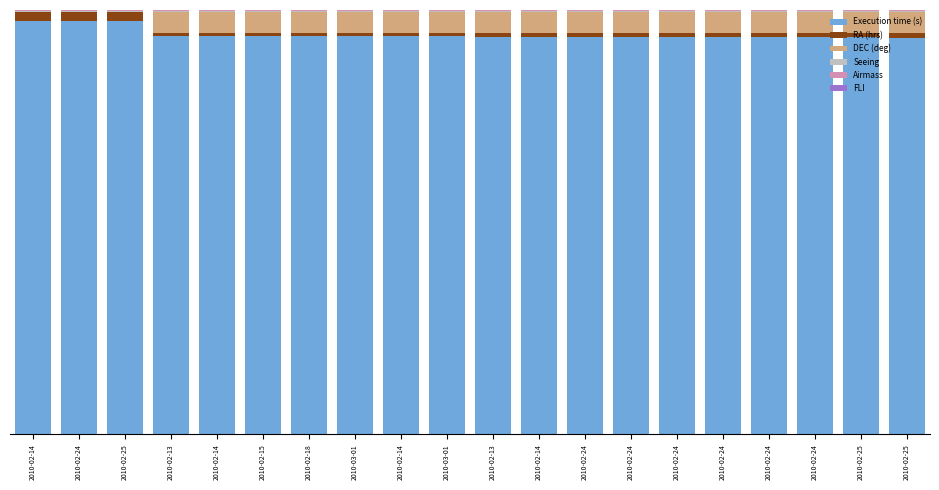

Are the bars horizontal?

No